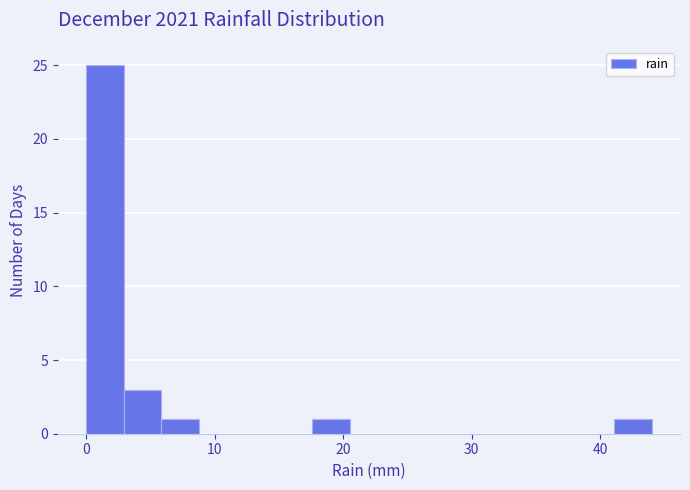

Around what value on the x-axis is the tallest bar? Give the approximate position of its centre, as read against the axis.

1